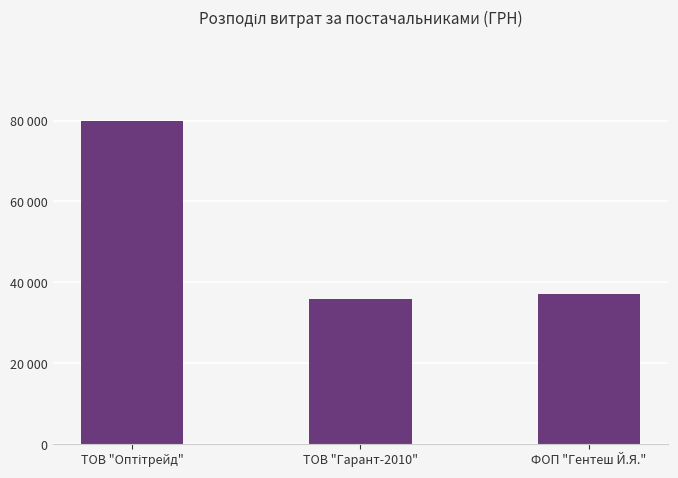

Rank the categories by value from highest to lowest.

ТОВ "Оптітрейд", ФОП "Гентеш Й.Я.", ТОВ "Гарант-2010"